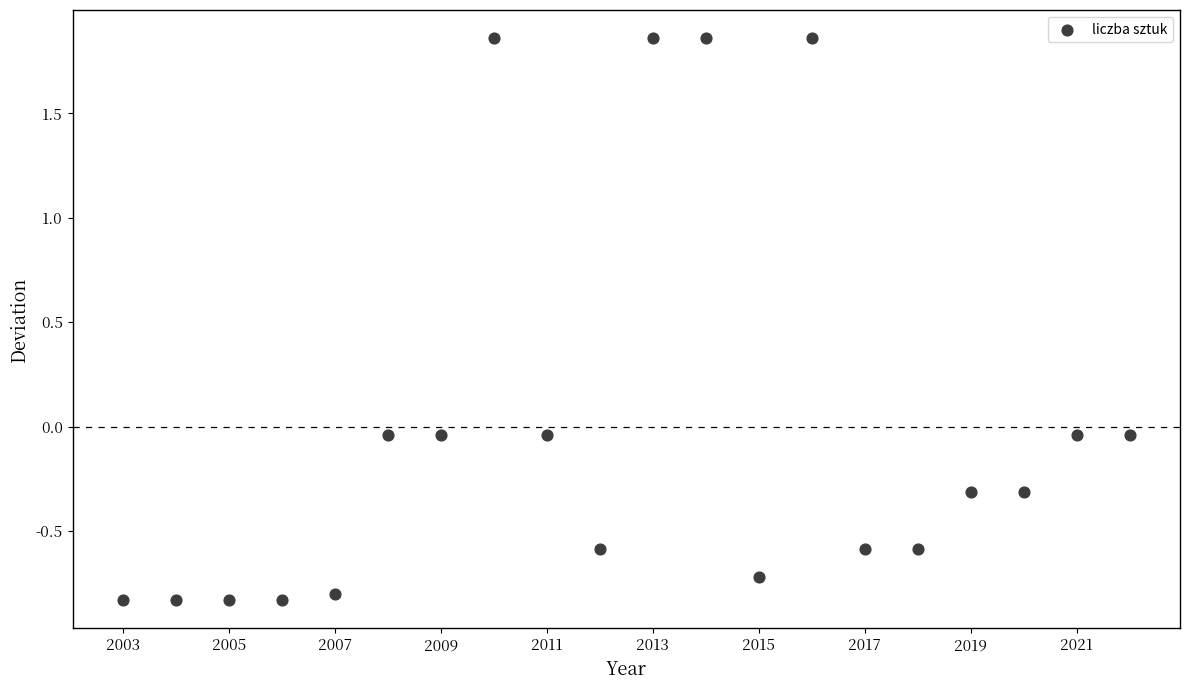

What is the range of Y values (max minus min)?

2.7